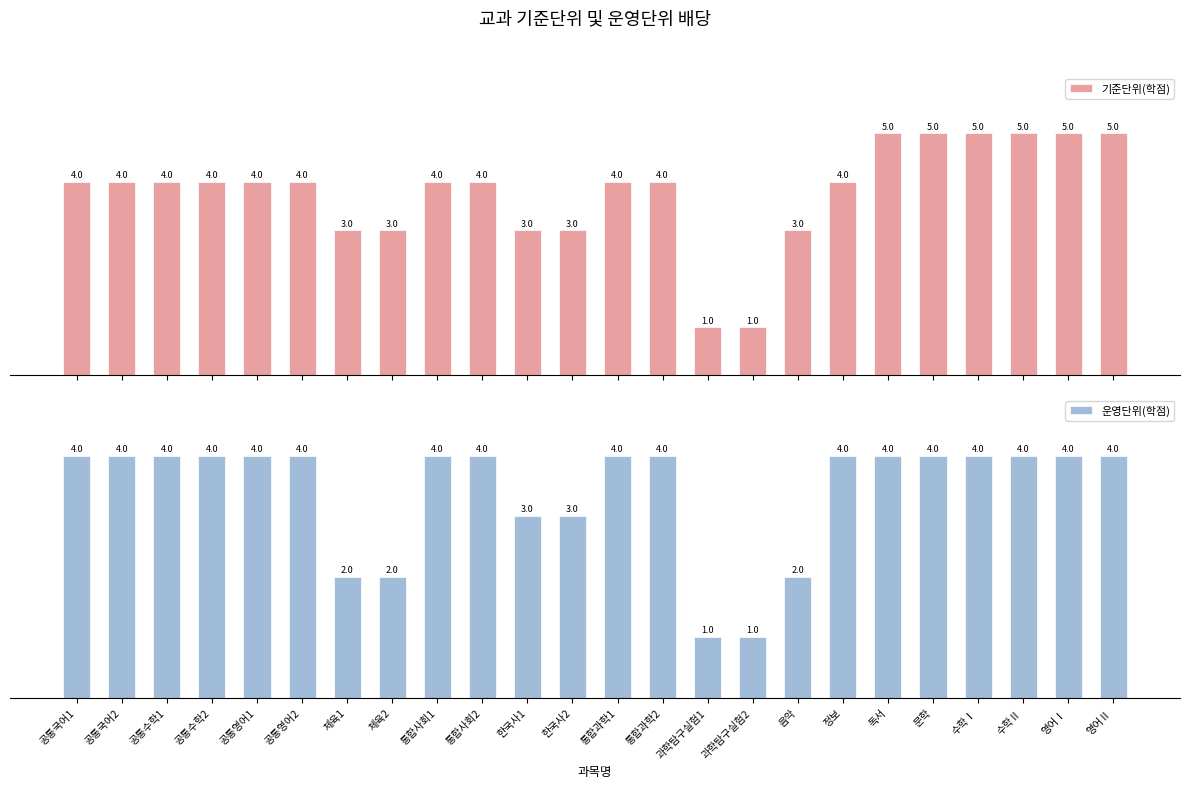

How many values in the 기준단위(학점) series are below 4?

7